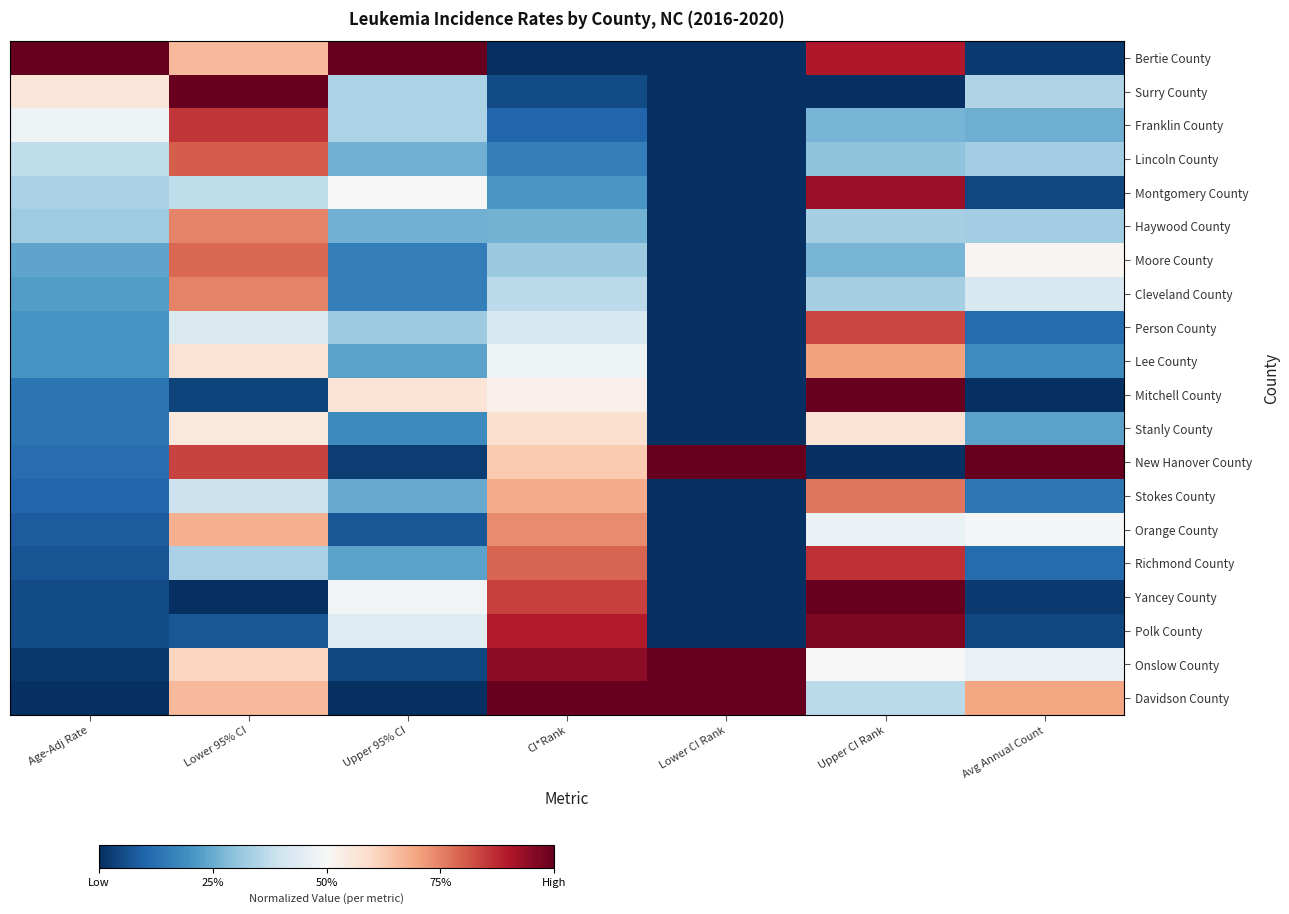

Reading left to right, transcribe all the data shown in this chart.

Bertie County: Age-Adj Rate=1.0	Lower 95% CI=0.7	Upper 95% CI=1.0	CI*Rank=0.0	Lower CI Rank=0.0	Upper CI Rank=0.9	Avg Annual Count=0.0
Surry County: Age-Adj Rate=0.6	Lower 95% CI=1.0	Upper 95% CI=0.3	CI*Rank=0.1	Lower CI Rank=0.0	Upper CI Rank=0.0	Avg Annual Count=0.3
Franklin County: Age-Adj Rate=0.5	Lower 95% CI=0.9	Upper 95% CI=0.3	CI*Rank=0.1	Lower CI Rank=0.0	Upper CI Rank=0.3	Avg Annual Count=0.3
Lincoln County: Age-Adj Rate=0.4	Lower 95% CI=0.8	Upper 95% CI=0.3	CI*Rank=0.2	Lower CI Rank=0.0	Upper CI Rank=0.3	Avg Annual Count=0.3
Montgomery County: Age-Adj Rate=0.3	Lower 95% CI=0.4	Upper 95% CI=0.5	CI*Rank=0.2	Lower CI Rank=0.0	Upper CI Rank=0.9	Avg Annual Count=0.0
Haywood County: Age-Adj Rate=0.3	Lower 95% CI=0.7	Upper 95% CI=0.3	CI*Rank=0.3	Lower CI Rank=0.0	Upper CI Rank=0.3	Avg Annual Count=0.3
Moore County: Age-Adj Rate=0.2	Lower 95% CI=0.8	Upper 95% CI=0.2	CI*Rank=0.3	Lower CI Rank=0.0	Upper CI Rank=0.3	Avg Annual Count=0.5
Cleveland County: Age-Adj Rate=0.2	Lower 95% CI=0.7	Upper 95% CI=0.2	CI*Rank=0.4	Lower CI Rank=0.0	Upper CI Rank=0.3	Avg Annual Count=0.4
Person County: Age-Adj Rate=0.2	Lower 95% CI=0.4	Upper 95% CI=0.3	CI*Rank=0.4	Lower CI Rank=0.0	Upper CI Rank=0.8	Avg Annual Count=0.1
Lee County: Age-Adj Rate=0.2	Lower 95% CI=0.6	Upper 95% CI=0.2	CI*Rank=0.5	Lower CI Rank=0.0	Upper CI Rank=0.7	Avg Annual Count=0.2
Mitchell County: Age-Adj Rate=0.1	Lower 95% CI=0.0	Upper 95% CI=0.6	CI*Rank=0.5	Lower CI Rank=0.0	Upper CI Rank=1.0	Avg Annual Count=0.0
Stanly County: Age-Adj Rate=0.1	Lower 95% CI=0.6	Upper 95% CI=0.2	CI*Rank=0.6	Lower CI Rank=0.0	Upper CI Rank=0.6	Avg Annual Count=0.2
New Hanover County: Age-Adj Rate=0.1	Lower 95% CI=0.8	Upper 95% CI=0.0	CI*Rank=0.6	Lower CI Rank=1.0	Upper CI Rank=0.0	Avg Annual Count=1.0
Stokes County: Age-Adj Rate=0.1	Lower 95% CI=0.4	Upper 95% CI=0.2	CI*Rank=0.7	Lower CI Rank=0.0	Upper CI Rank=0.8	Avg Annual Count=0.1
Orange County: Age-Adj Rate=0.1	Lower 95% CI=0.7	Upper 95% CI=0.1	CI*Rank=0.7	Lower CI Rank=0.0	Upper CI Rank=0.5	Avg Annual Count=0.5
Richmond County: Age-Adj Rate=0.1	Lower 95% CI=0.3	Upper 95% CI=0.2	CI*Rank=0.8	Lower CI Rank=0.0	Upper CI Rank=0.9	Avg Annual Count=0.1
Yancey County: Age-Adj Rate=0.1	Lower 95% CI=0.0	Upper 95% CI=0.5	CI*Rank=0.8	Lower CI Rank=0.0	Upper CI Rank=1.0	Avg Annual Count=0.0
Polk County: Age-Adj Rate=0.1	Lower 95% CI=0.1	Upper 95% CI=0.4	CI*Rank=0.9	Lower CI Rank=0.0	Upper CI Rank=1.0	Avg Annual Count=0.0
Onslow County: Age-Adj Rate=0.0	Lower 95% CI=0.6	Upper 95% CI=0.0	CI*Rank=0.9	Lower CI Rank=1.0	Upper CI Rank=0.5	Avg Annual Count=0.5
Davidson County: Age-Adj Rate=0.0	Lower 95% CI=0.7	Upper 95% CI=0.0	CI*Rank=1.0	Lower CI Rank=1.0	Upper CI Rank=0.4	Avg Annual Count=0.7